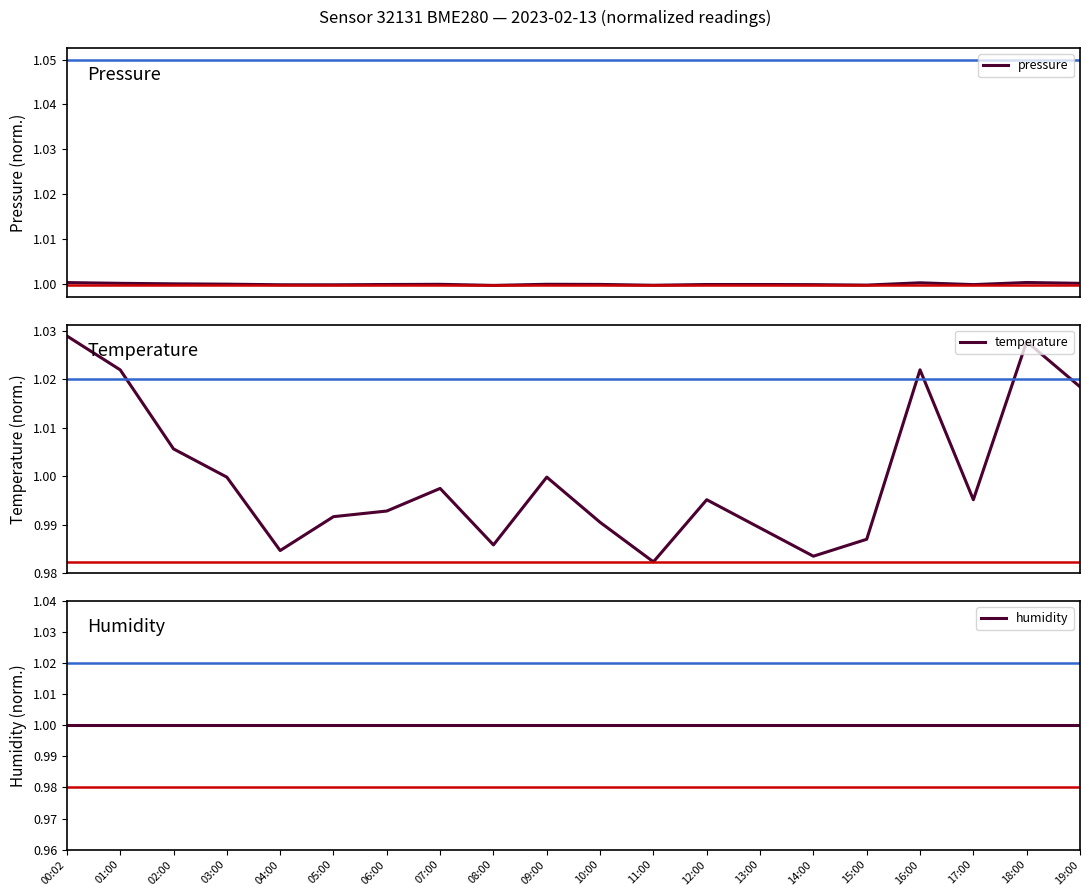

Is this an area chart (filled region under the line)?

No